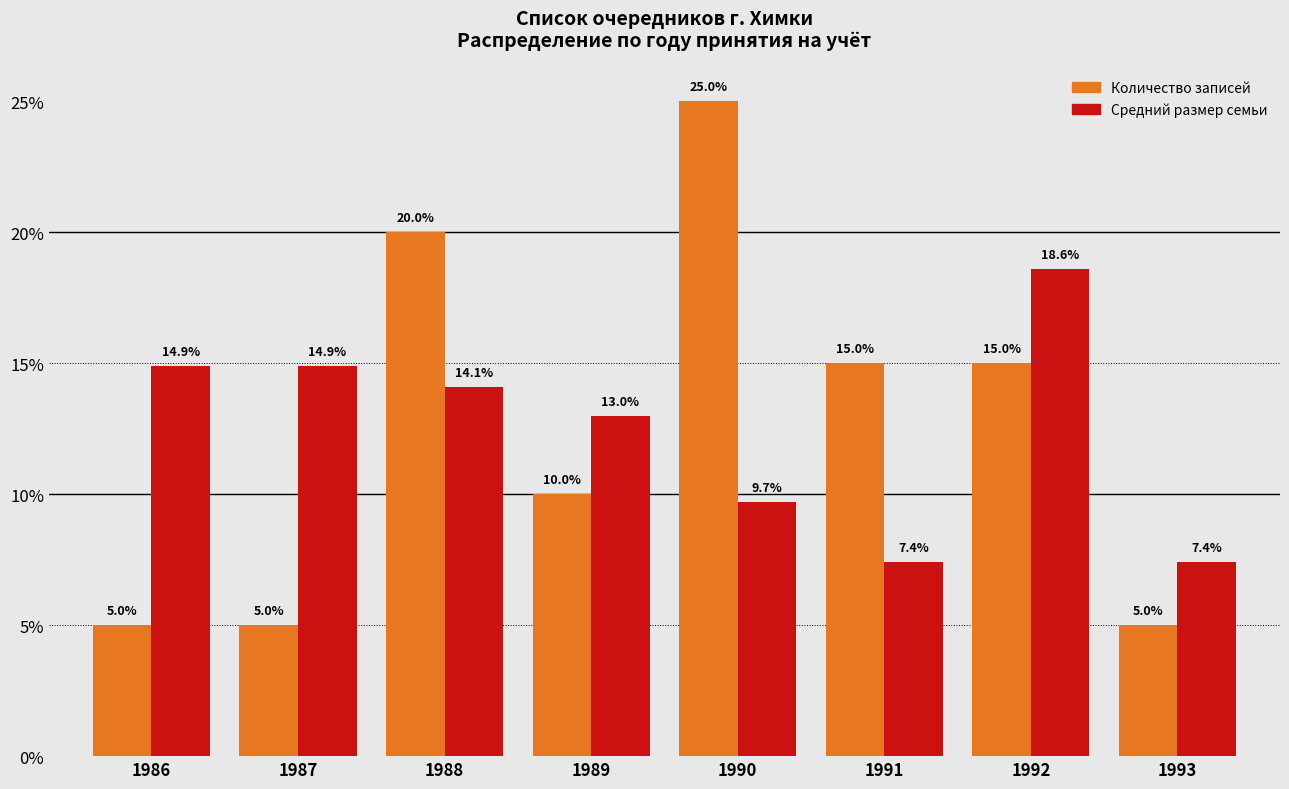

At how many categories does at least one series exceed 9?

7